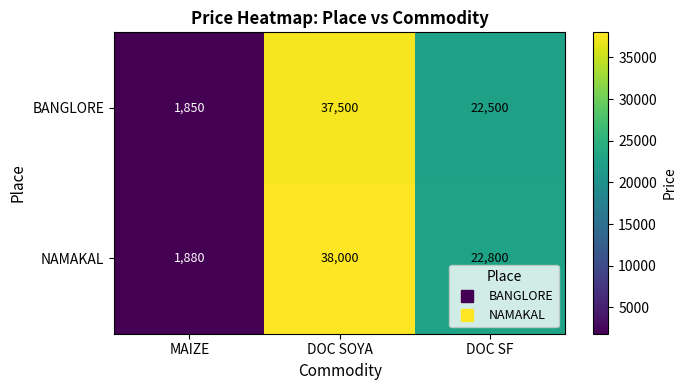

What is the difference between the maximum and minimum values in the NAMAKAL series?

36120